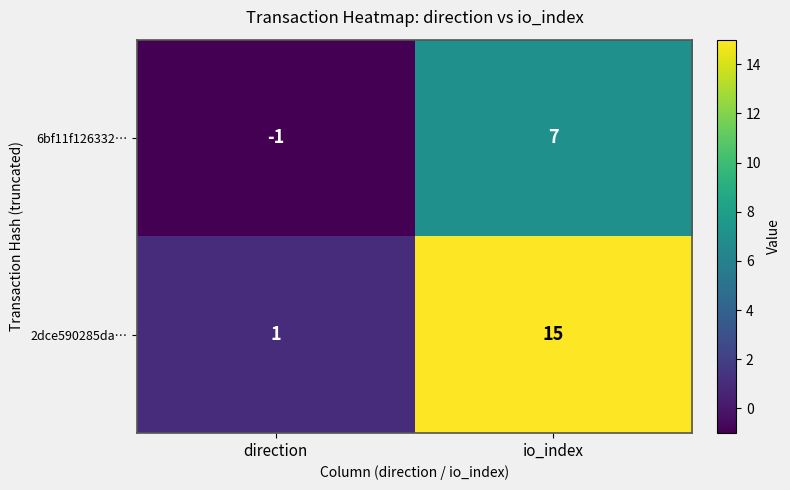

Is it true that 2dce590285da… equals 6 at io_index?

False